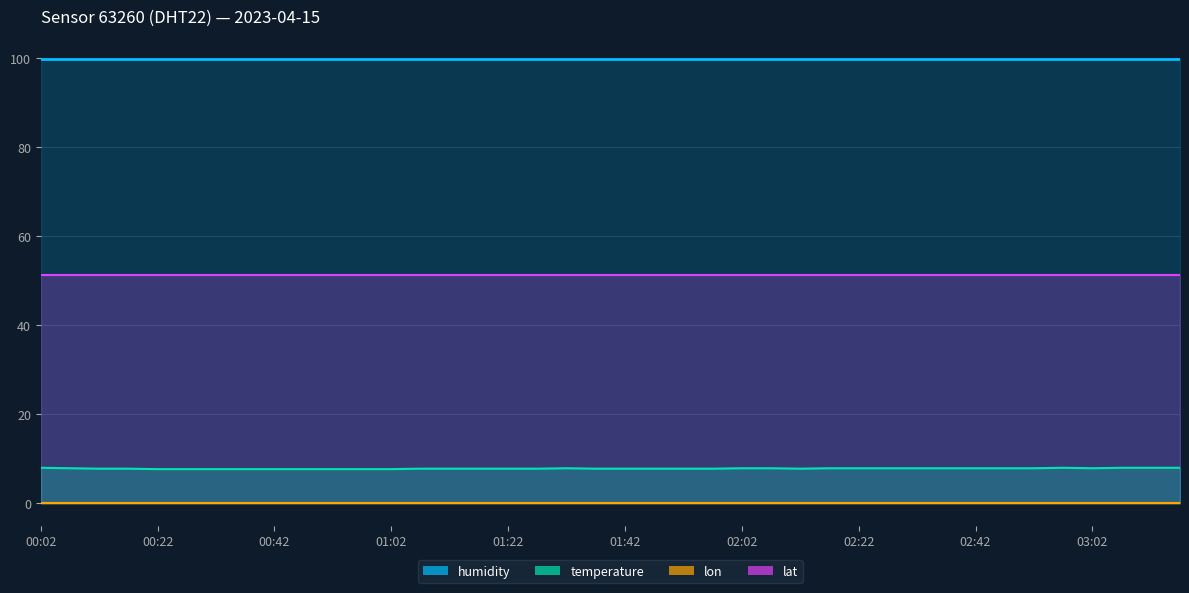

What position from the right is 00:07?

39